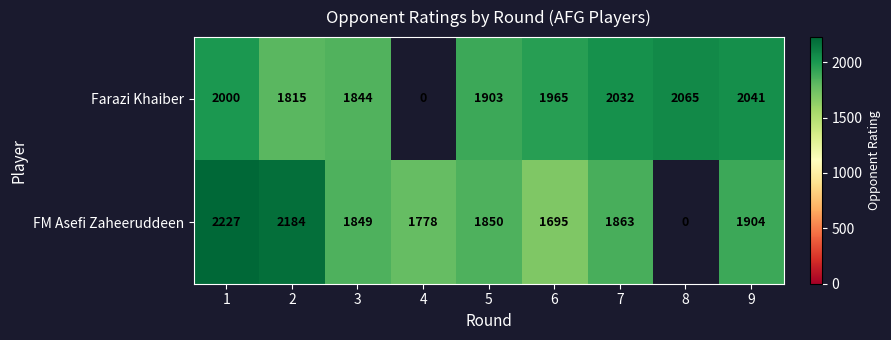

Between 1 and 2, which series saw the biggest shift?

Farazi Khaiber